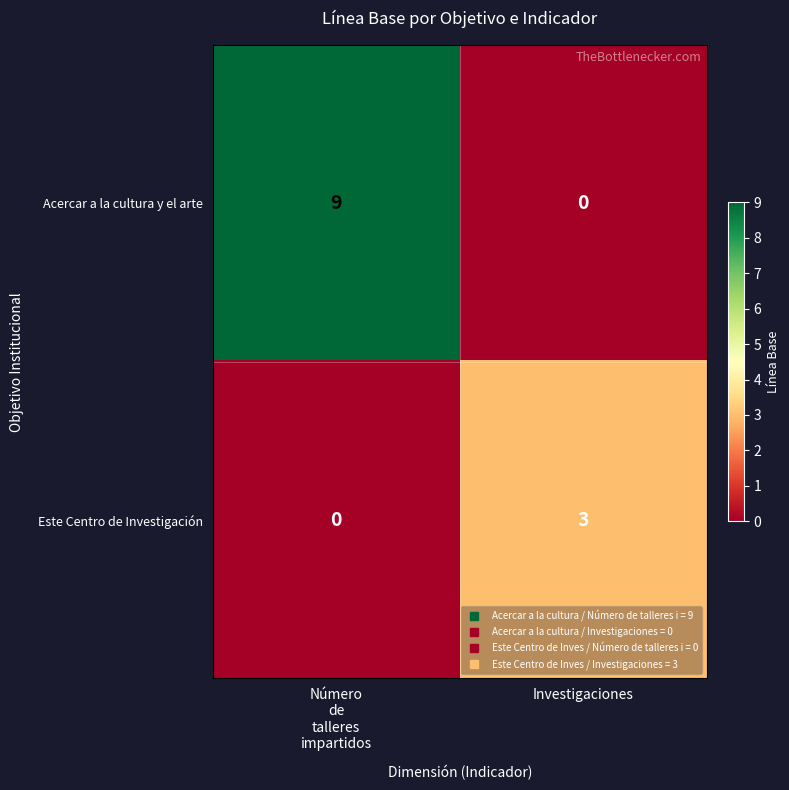

Reading right to left, what are all the values shown in this chart?

Acercar a la cultura y el arte: 0	9
Este Centro de Investigación: 3	0